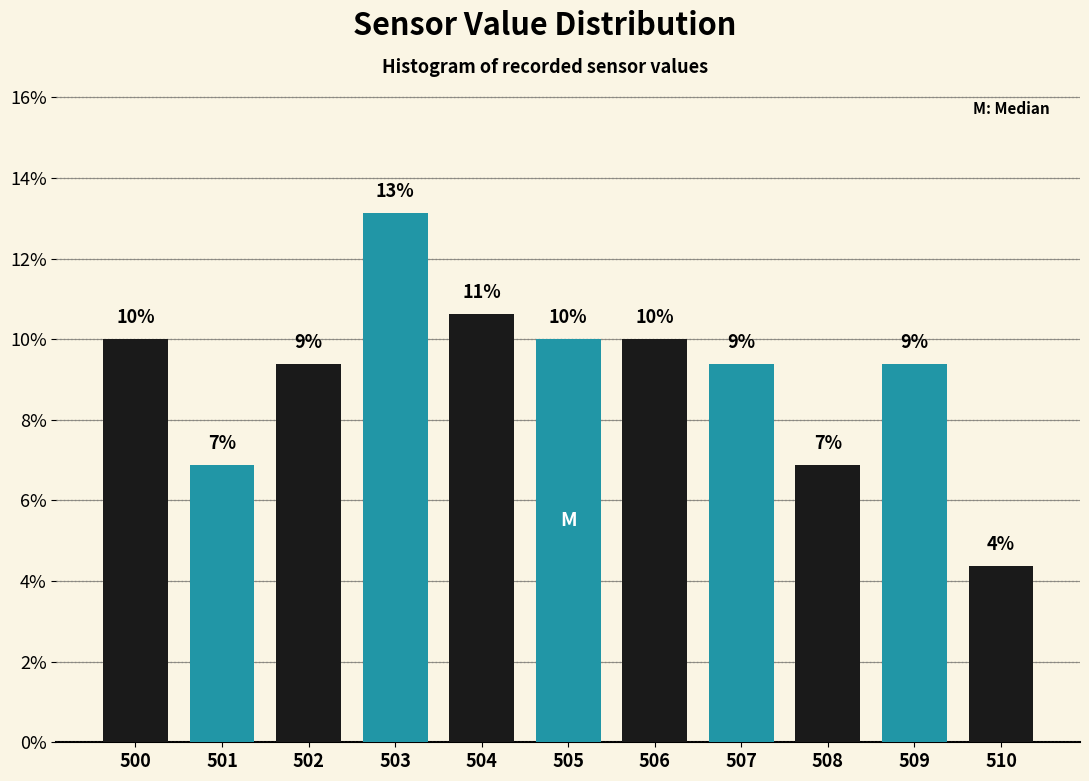

Does the chart contain any negative values?

No